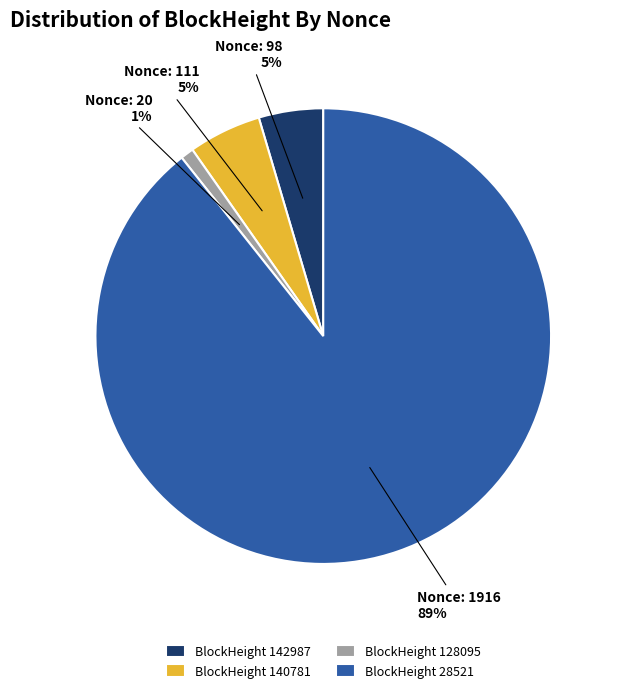

What percentage is the BlockHeight 128095 slice, to the nearest percent?

1%